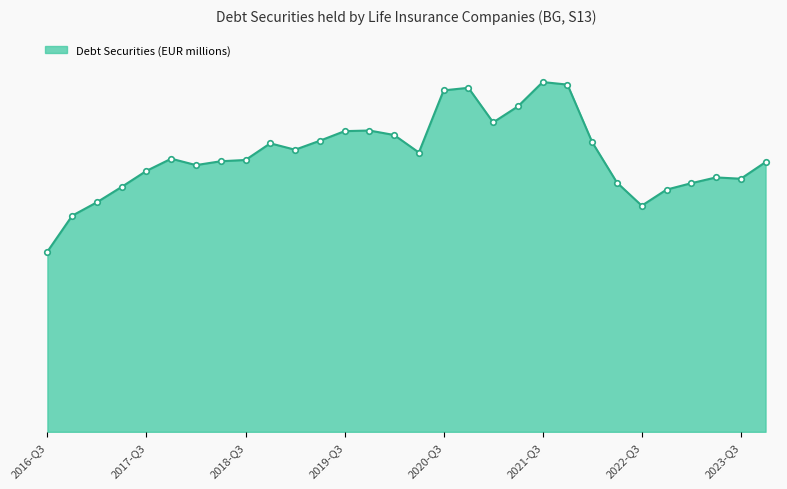

Does the chart have visible grid lines?

No